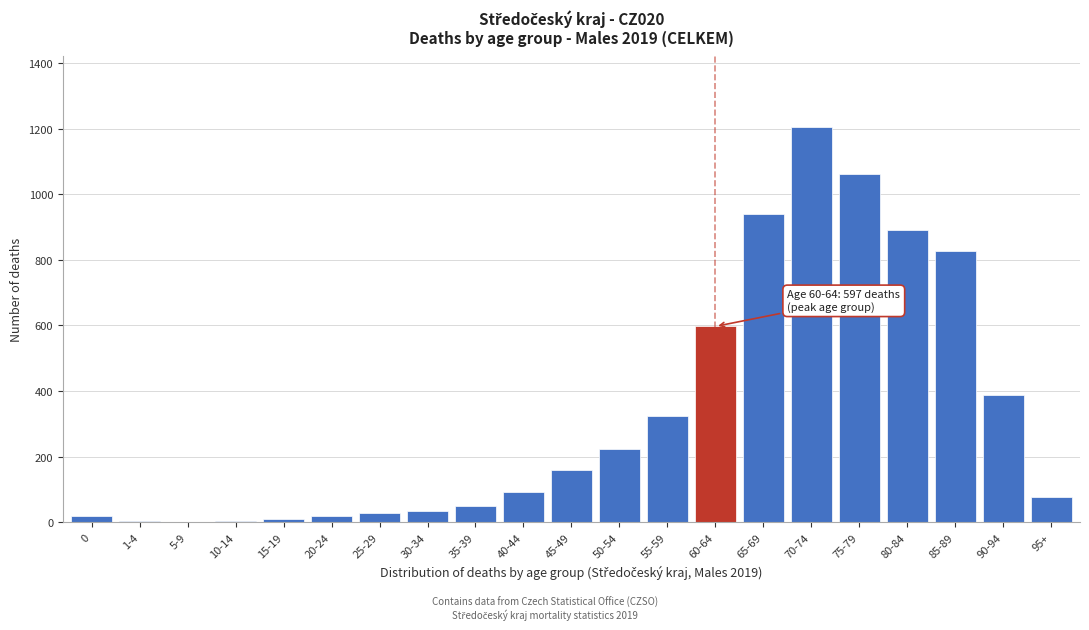

What is the sum of all values?

6958